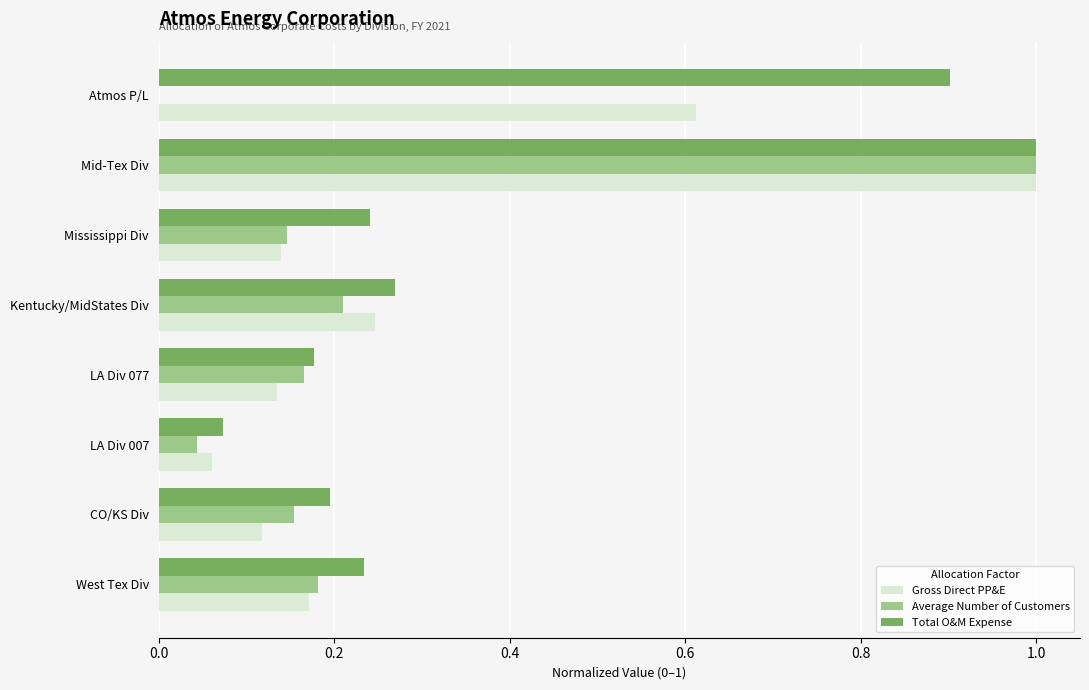

Which series changed the most between LA Div 077 and Atmos P/L?

Total O&M Expense